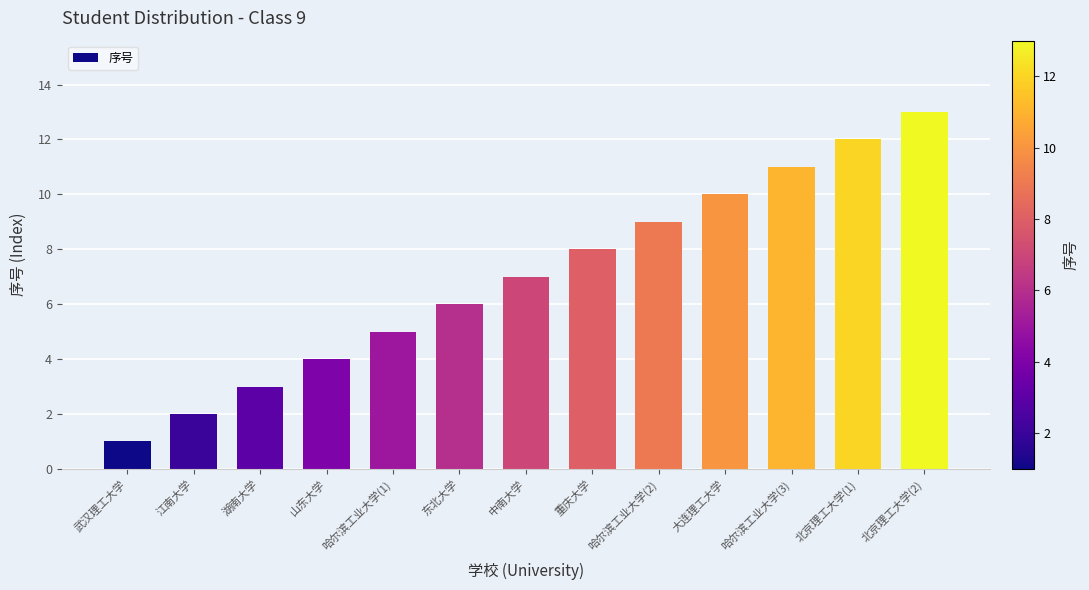

How many data points does each series have?

13